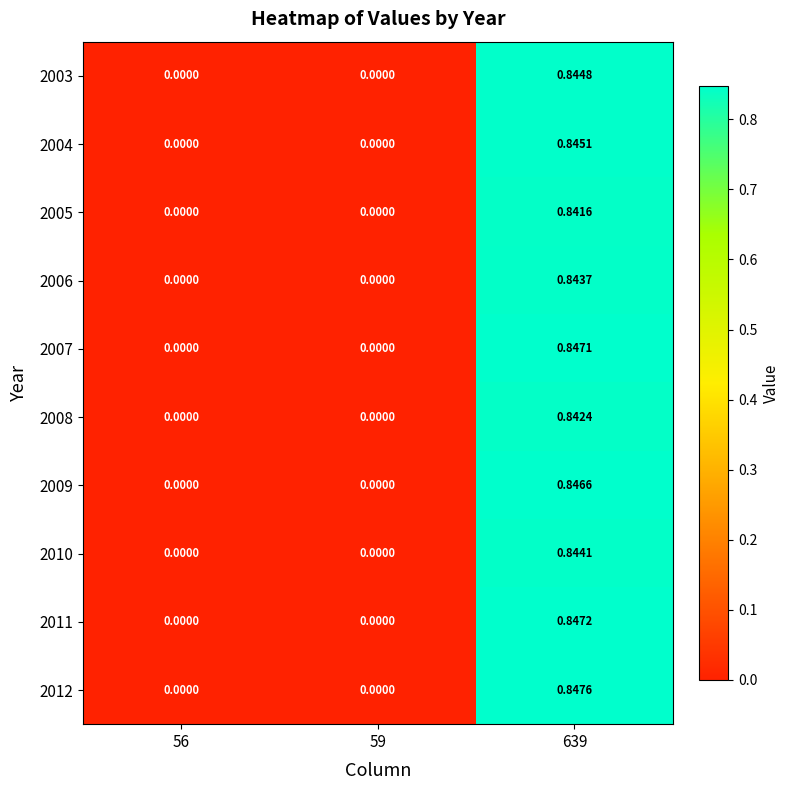

Which series has the largest total across all categories?

2012